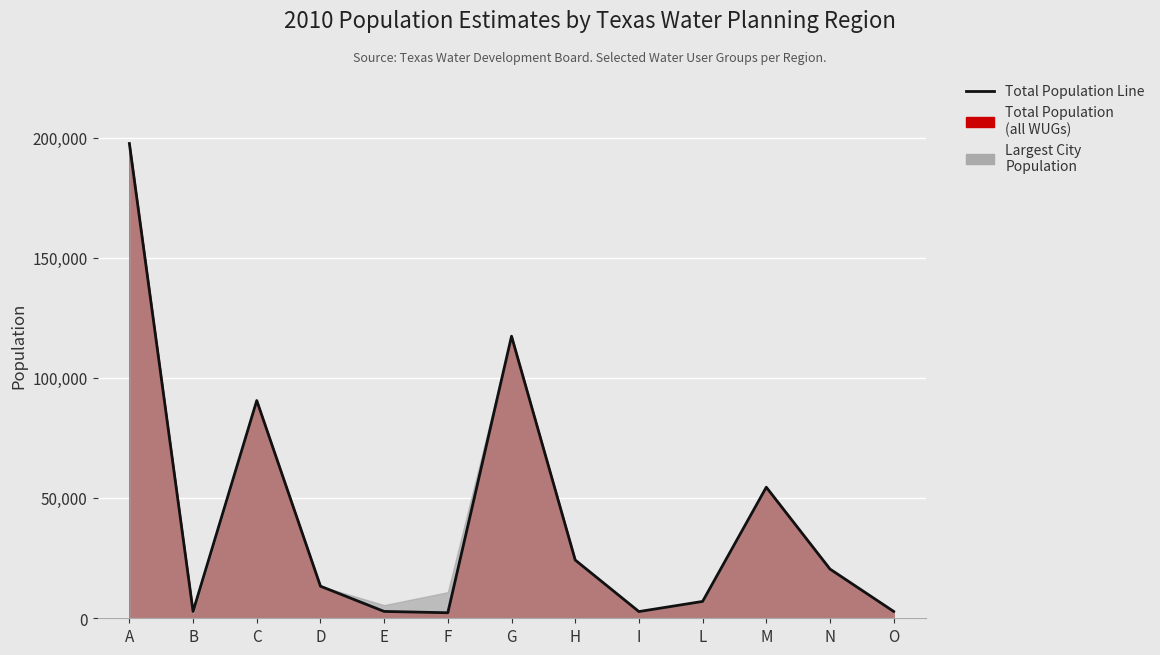

What is the change in value from E to M?

+51694